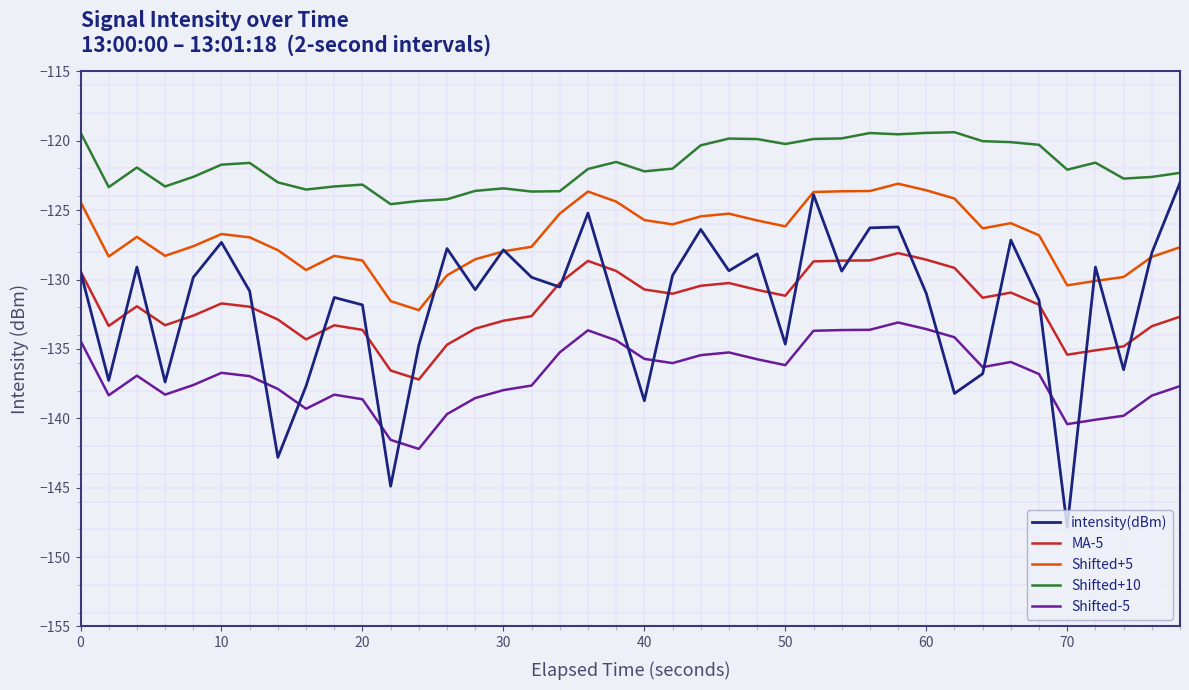

True or false: MA-5 and Shifted-5 cross at least once.

False